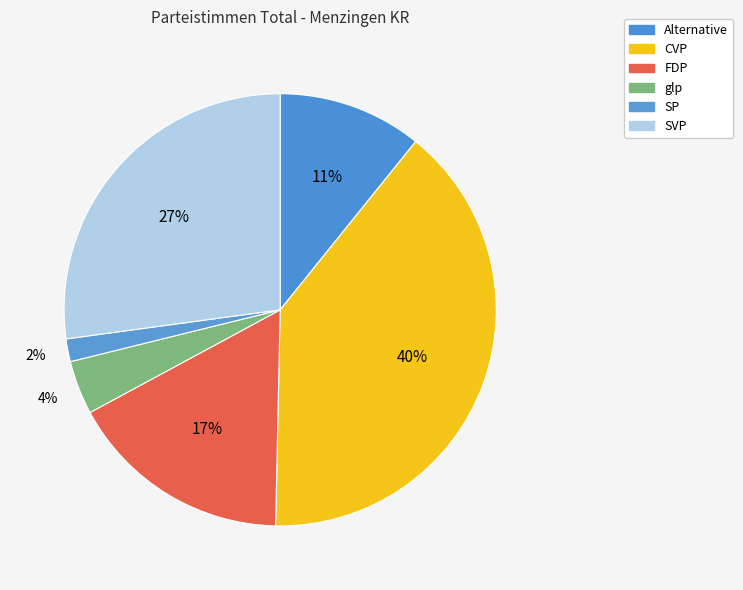

How many segments does this pie chart have?

6